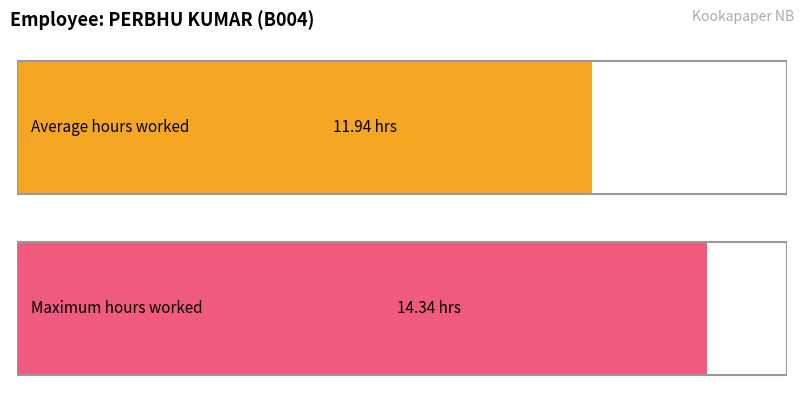

Are the bars horizontal?

Yes